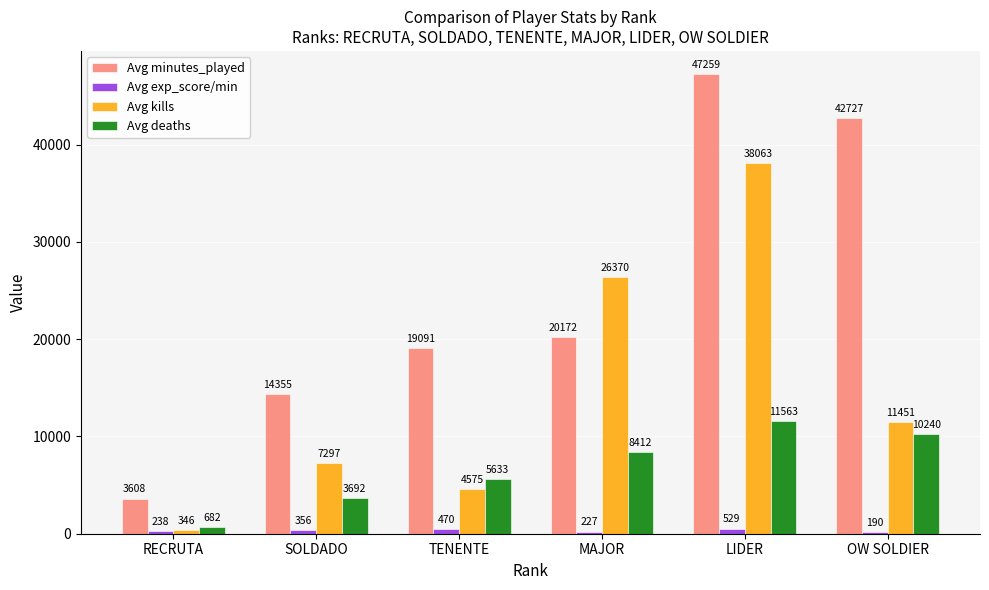

What value does the Avg minutes_played series have at LIDER?

47259